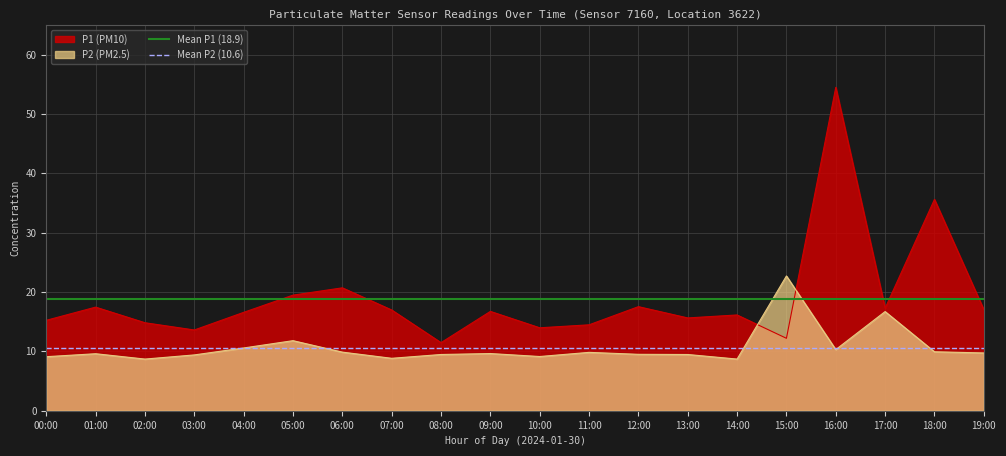

Does the chart display data point markers on the line(s)?

No